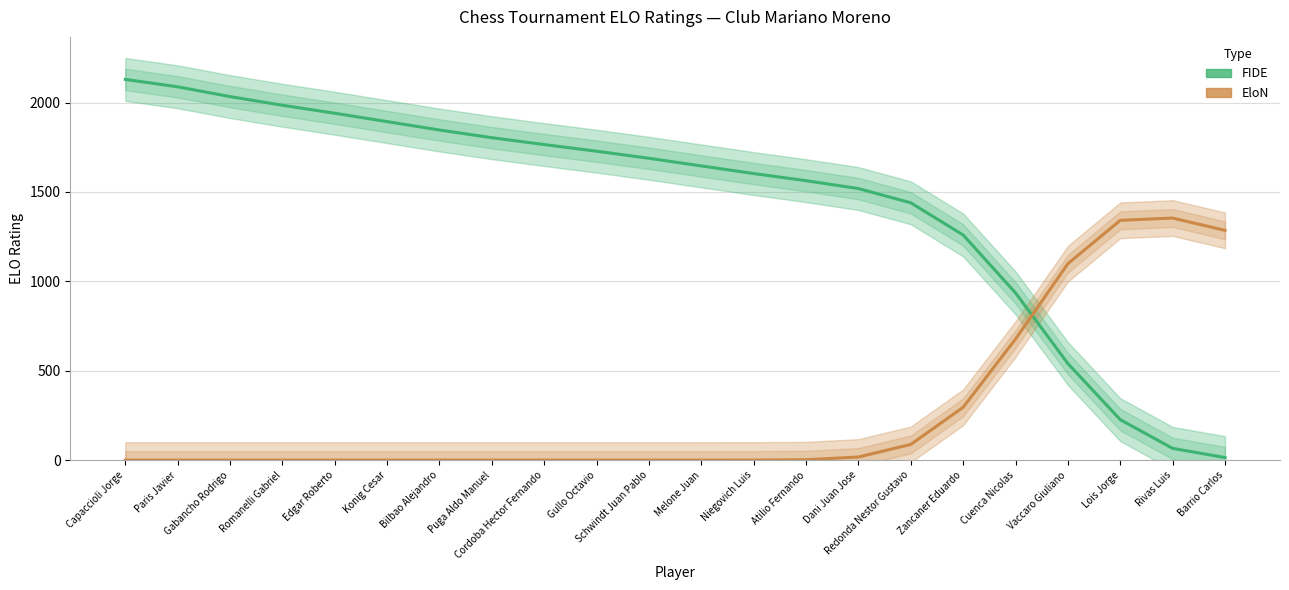

How many times do FIDE and EloN cross each other?

1